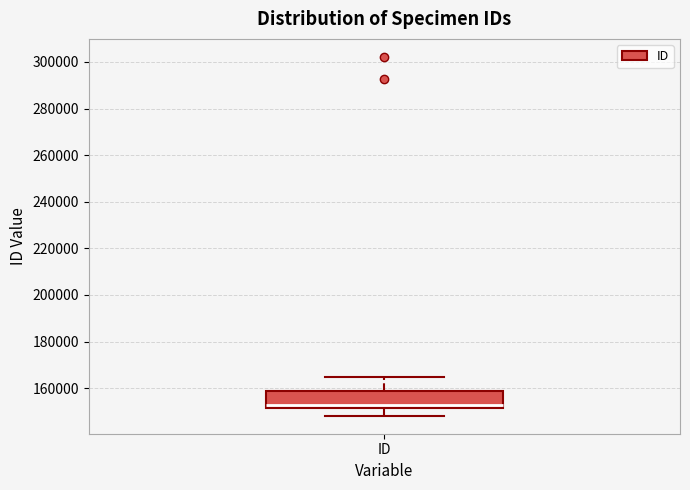

Transcribe this box plot: give where the median line is, the range the box spans, and where the two whiskers end, as read against the y-axis. The values are not printed on the chart, so give them approximately, as read against the axis.

median 152000 (just above the box's lower edge), box 152000 to 158000, whiskers 148000 to 164000